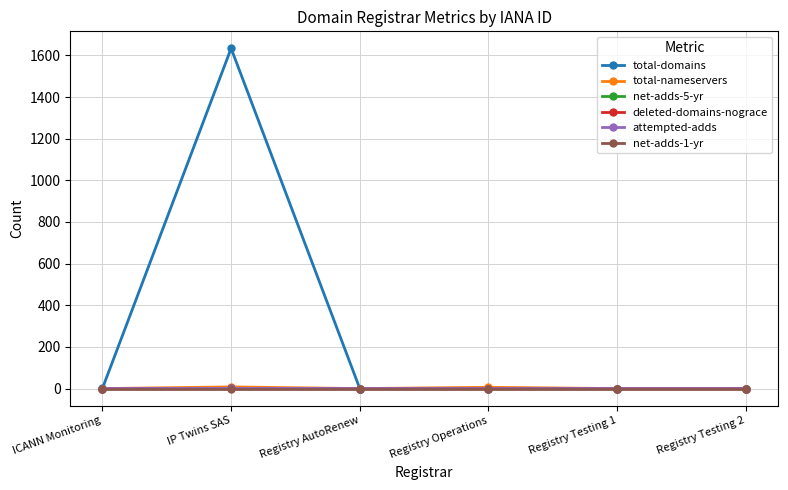

True or false: total-nameservers and net-adds-5-yr cross at least once.

False